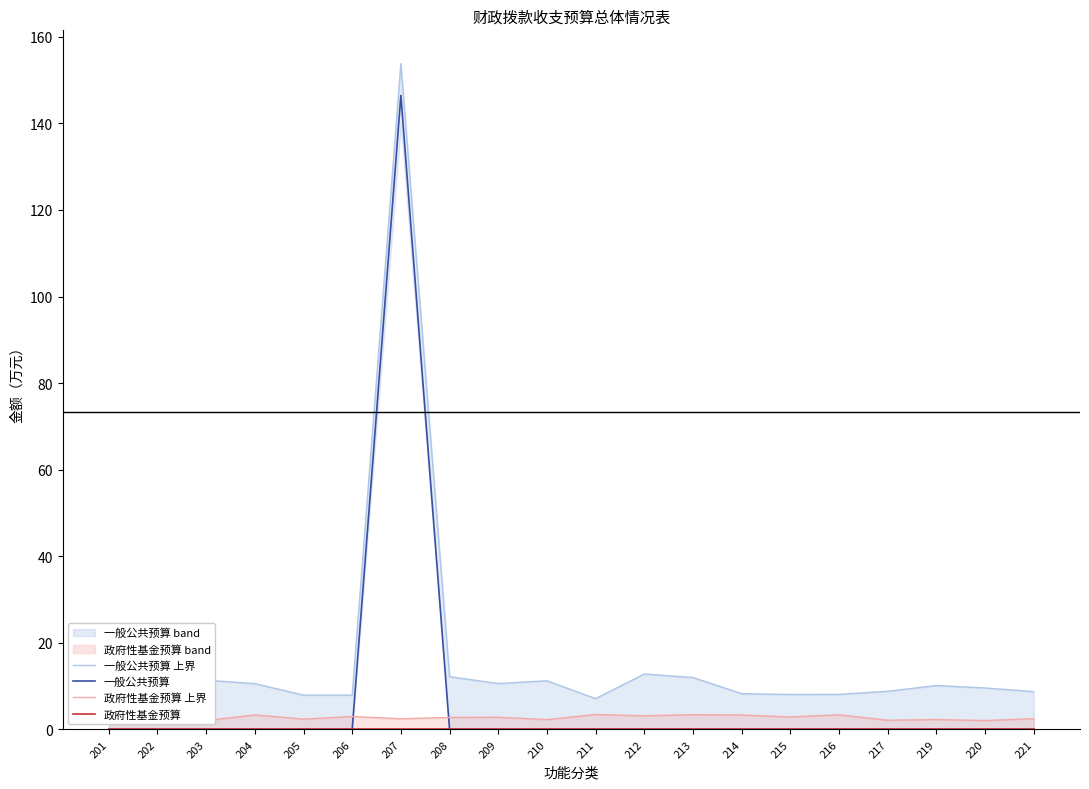

How many interior local valleys does the 政府性基金预算 上界 series have?

8